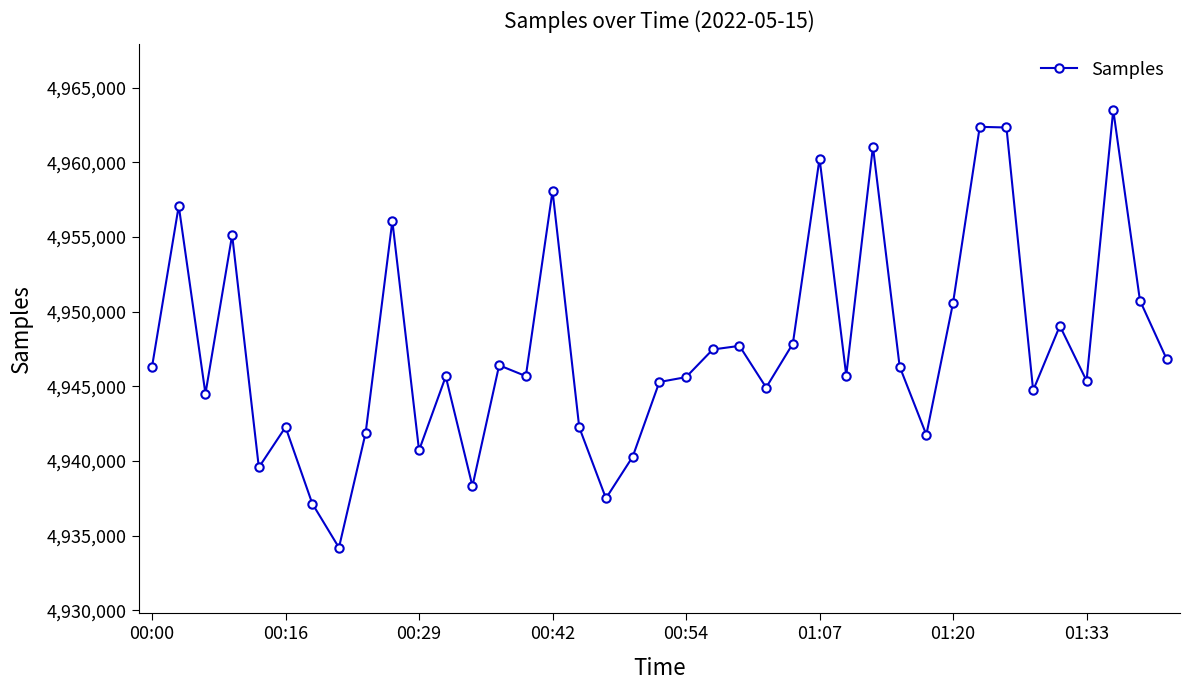

What is the average value?

4947658